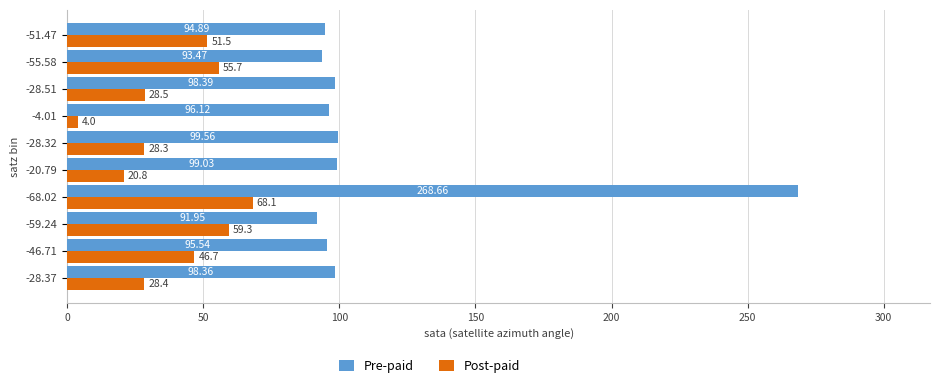

At which category is the sum across all series the highest?

-68.02